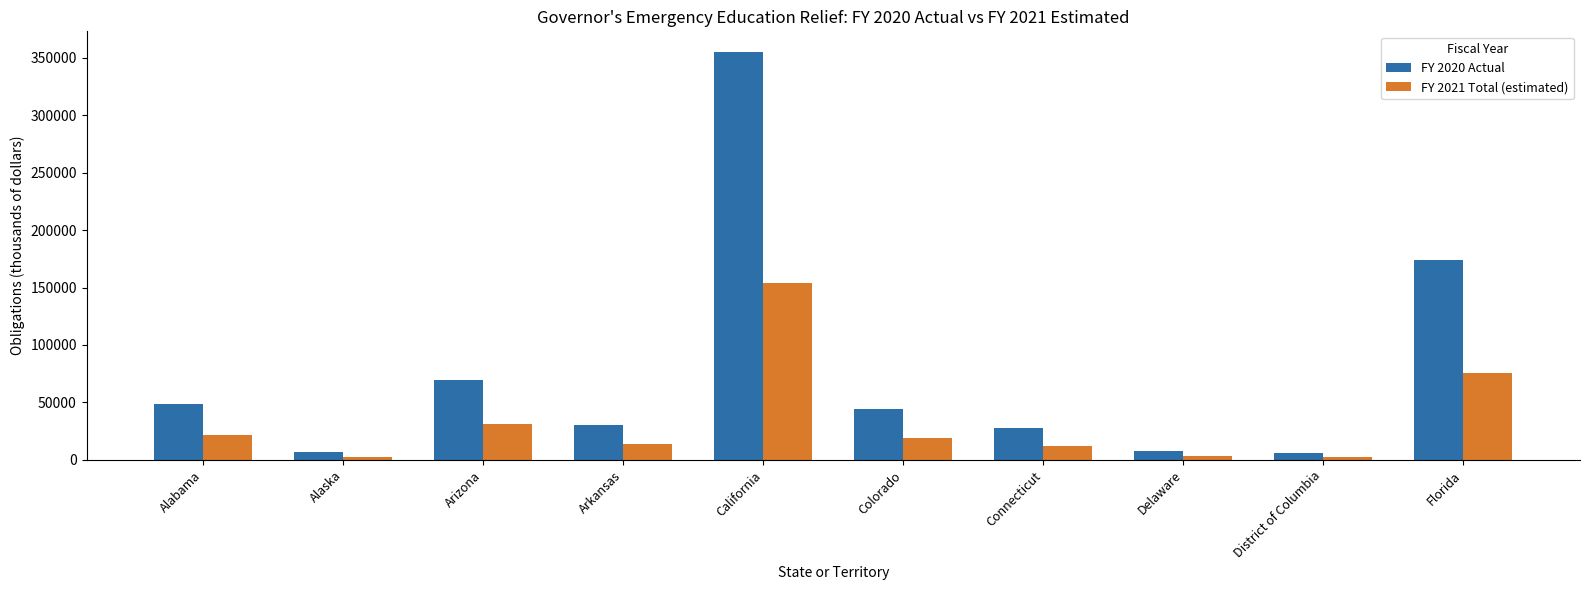

What is the difference between the FY 2021 Total (estimated) values at Colorado and Alabama?

1920